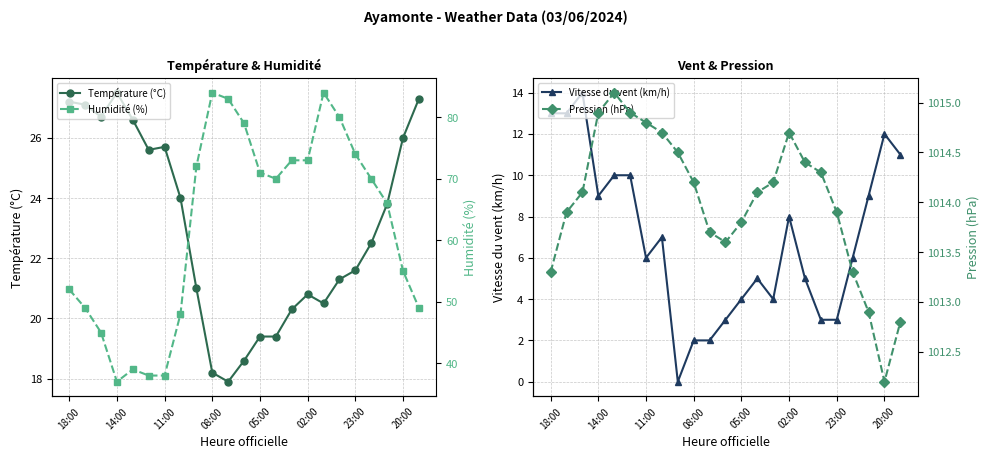

True or false: Température (°C) has a value of 18.2 at 08:00.

True